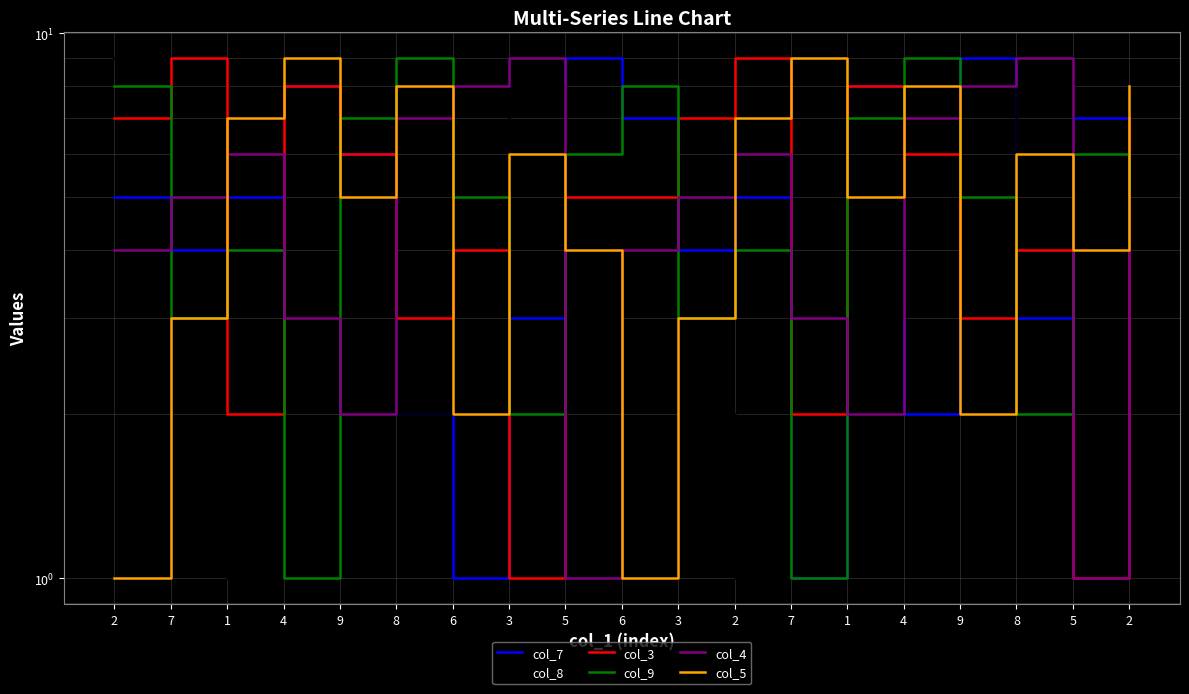

How many lines are shown in the chart?

6